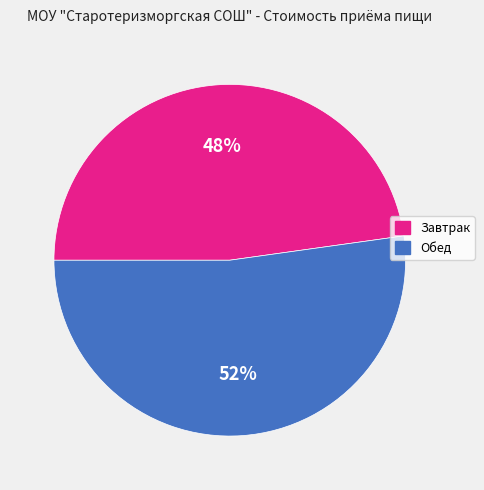

Does any single category account for the majority?

Yes